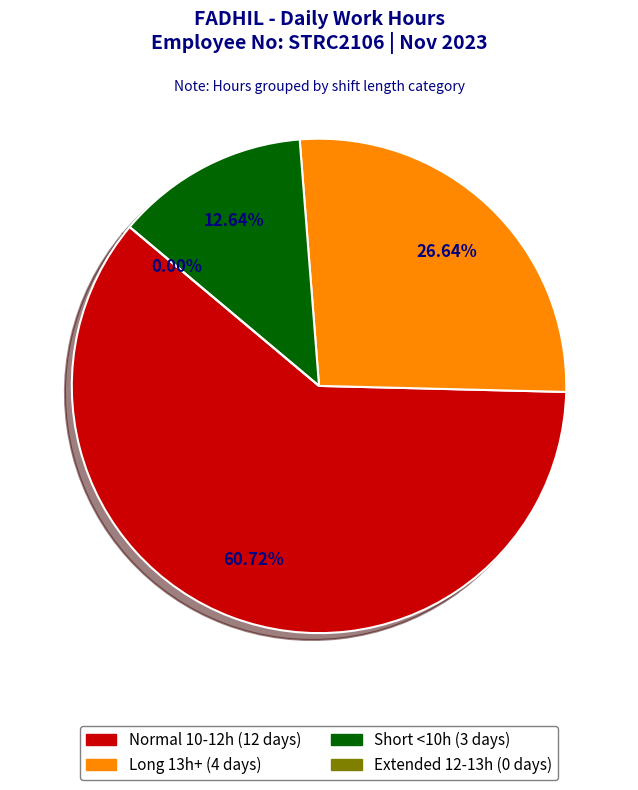

Is it true that 9-Thu is 12% of the pie?

False